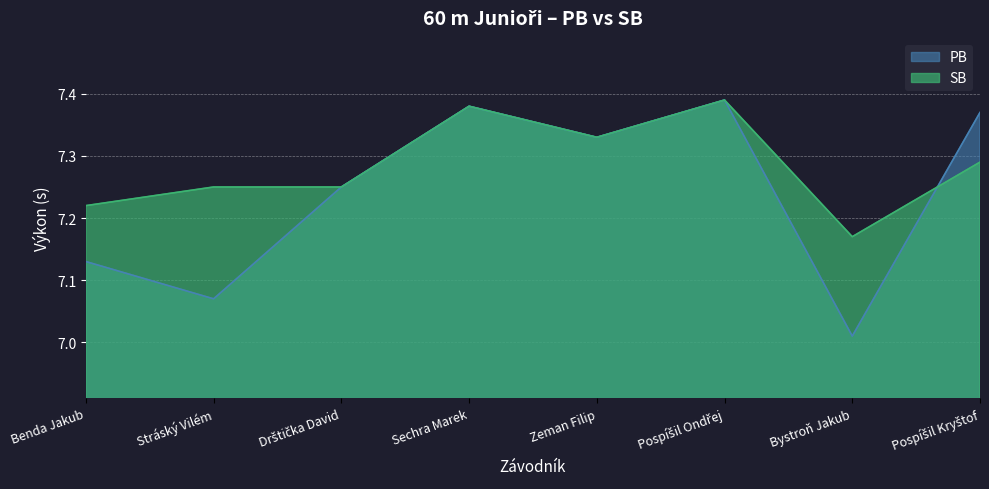

Where do PB and SB first cross each other?

Bystroň Jakub and Pospíšil Kryštof